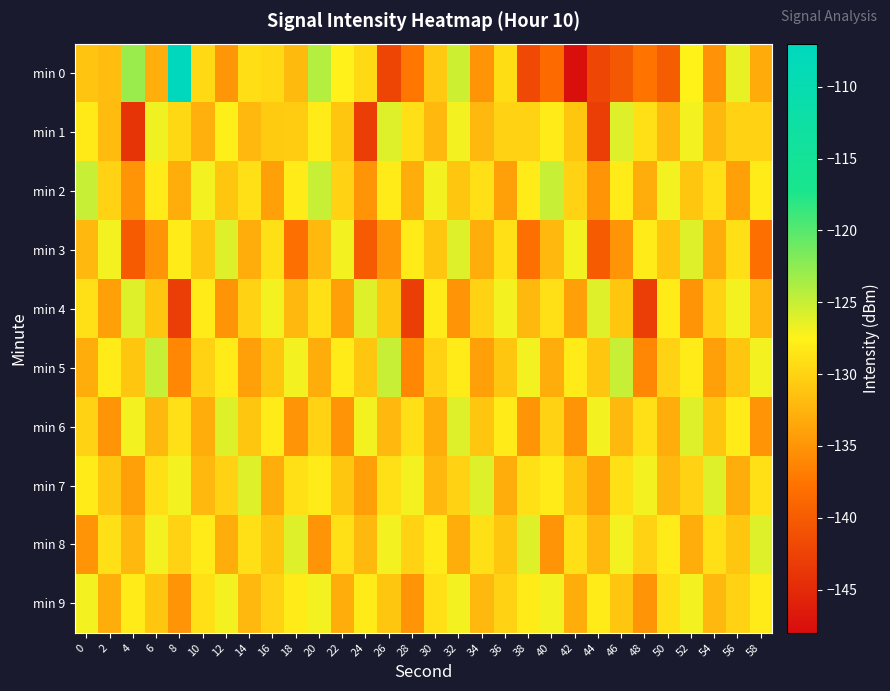

Count the number of data series in this chart.

10